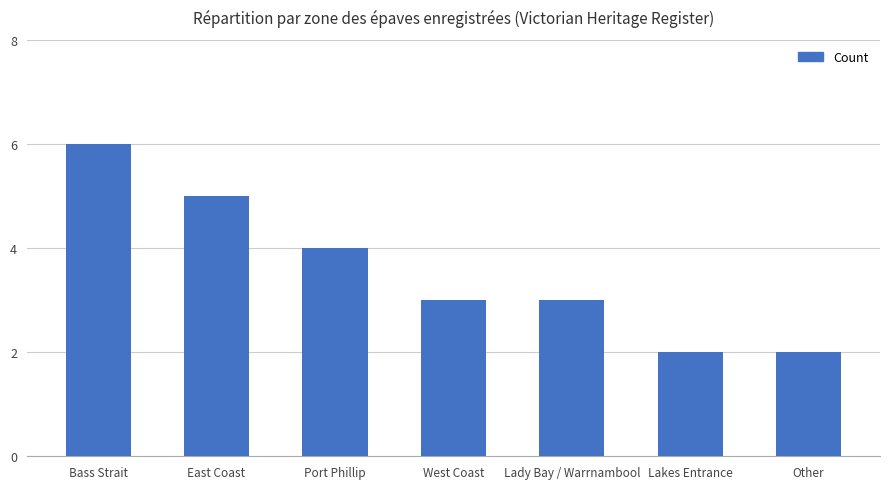

Where does the data first go above 3?

Bass Strait